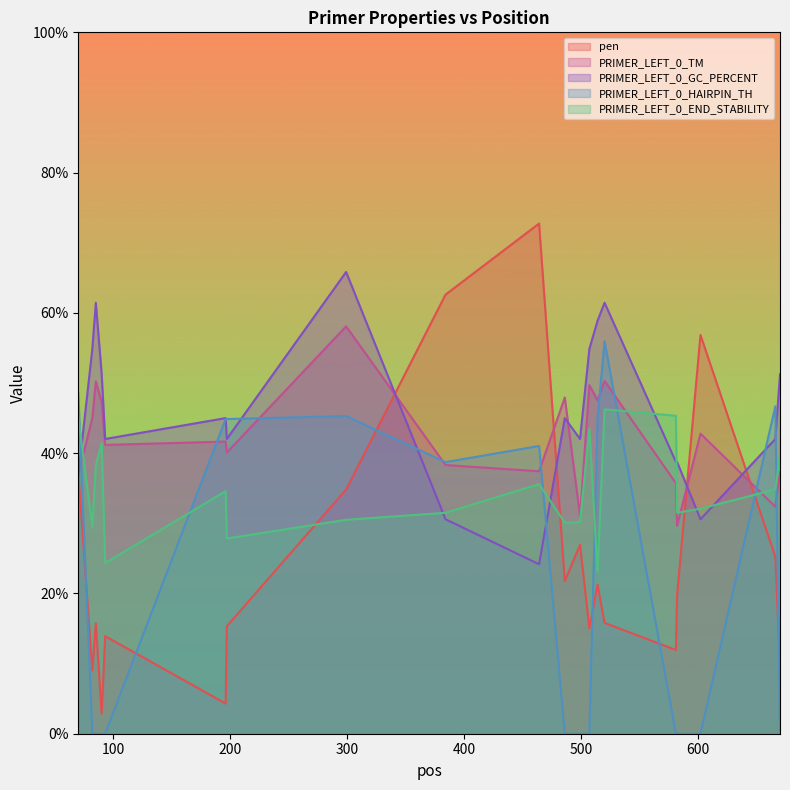

What is the minimum value for pen?

2.9